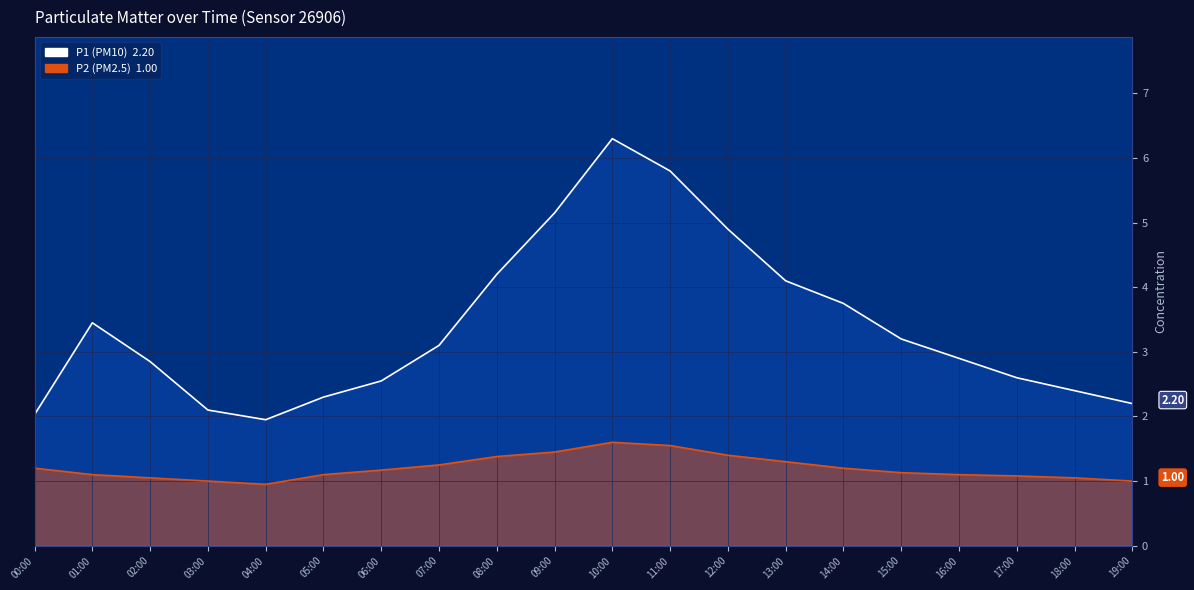

List the series in order of their overall mean, highest first.

P1 (PM10), P2 (PM2.5)